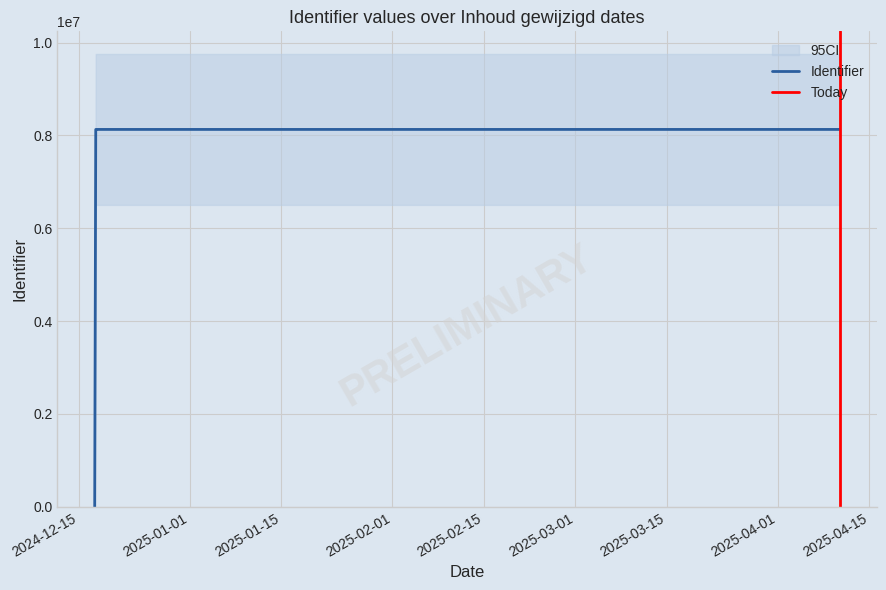

How many lines are shown in the chart?

1